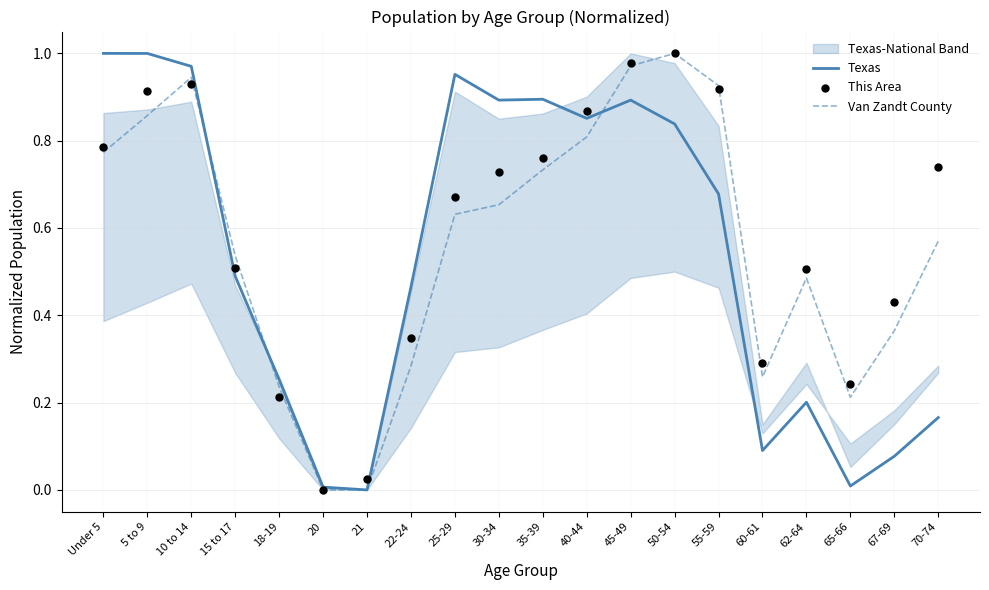

Is the value of Texas at 40-44 greater than the value of Van Zandt County at 70-74?

Yes